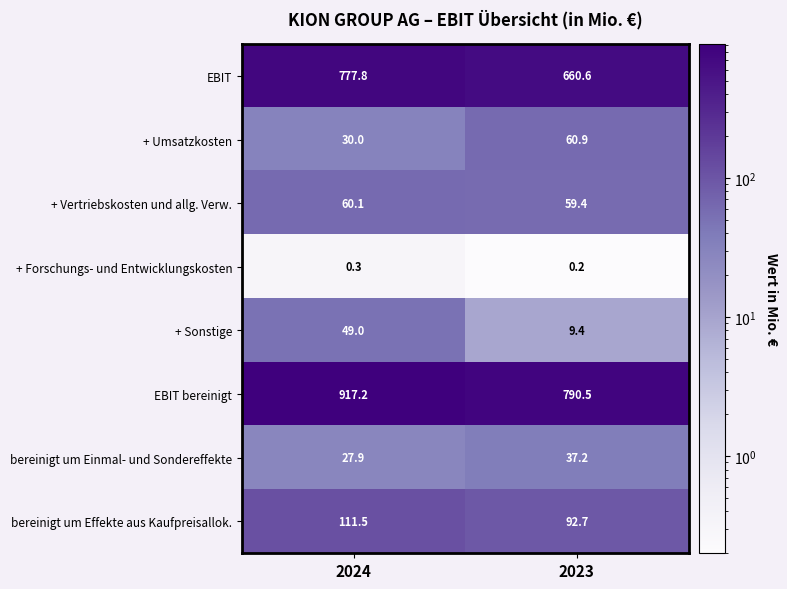

List the series in order of their peak value, highest first.

EBIT bereinigt, EBIT, bereinigt um Effekte aus Kaufpreisallok., + Umsatzkosten, + Vertriebskosten und allg. Verw., + Sonstige, bereinigt um Einmal- und Sondereffekte, + Forschungs- und Entwicklungskosten